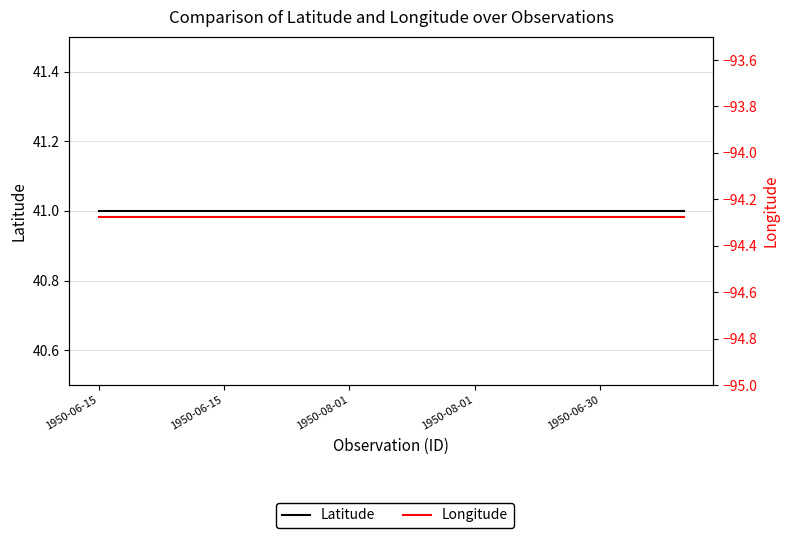

At which category is the sum across all series the highest?

1950-06-15